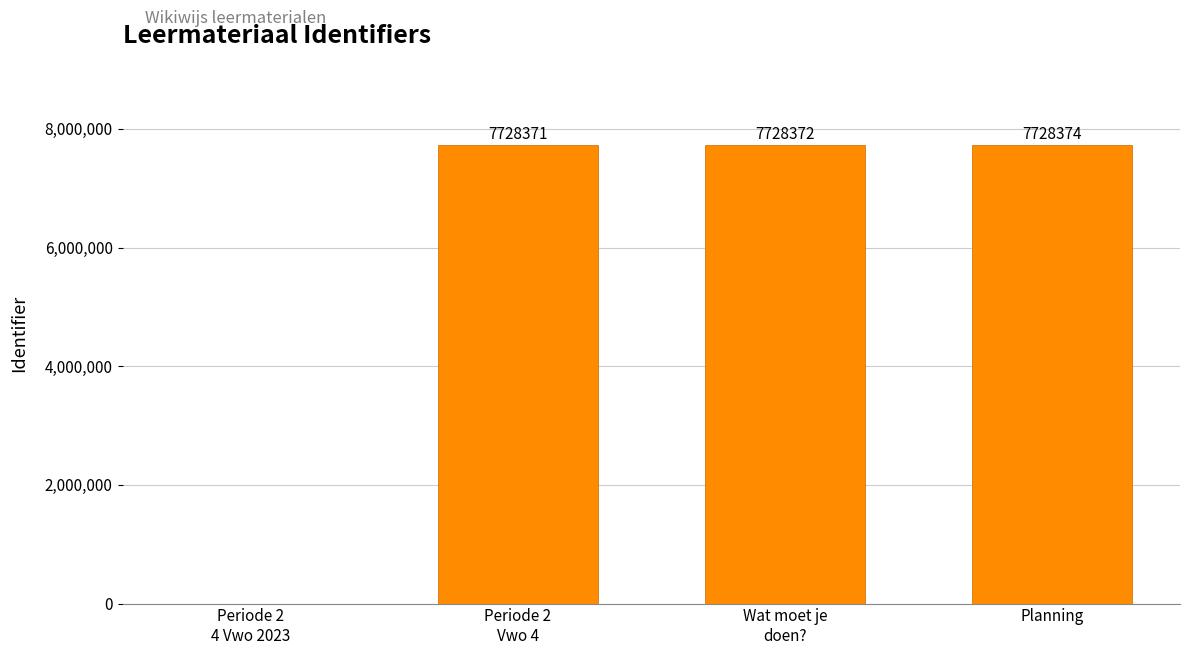

Which has a higher value, Periode 2
Vwo 4 or Wat moet je
doen??

Wat moet je
doen?